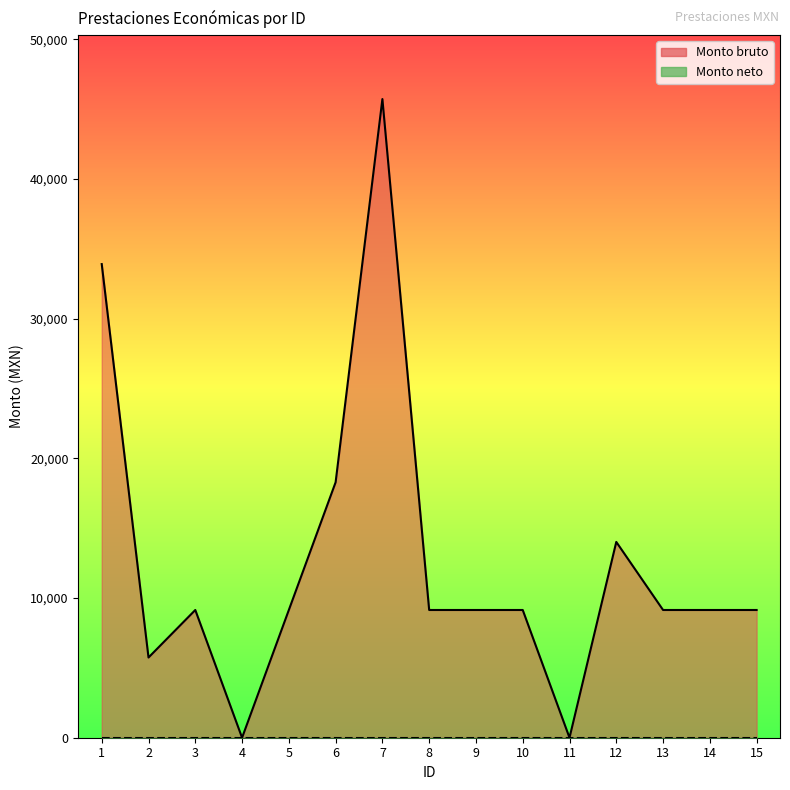

What value does the data have at 3?

9143.5